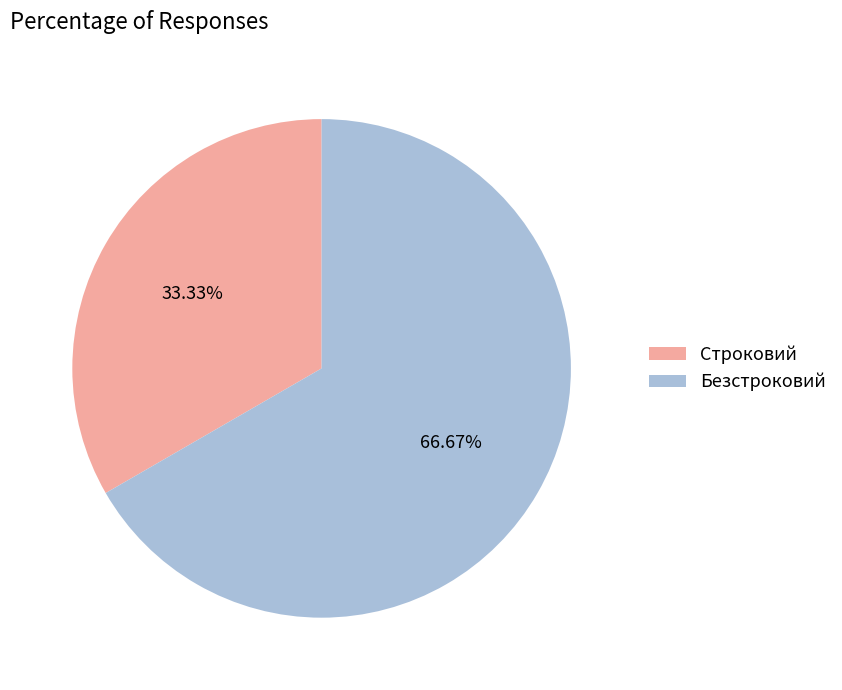

Approximately how many times larger is the value at Строковий compared to Безстроковий?

0.5